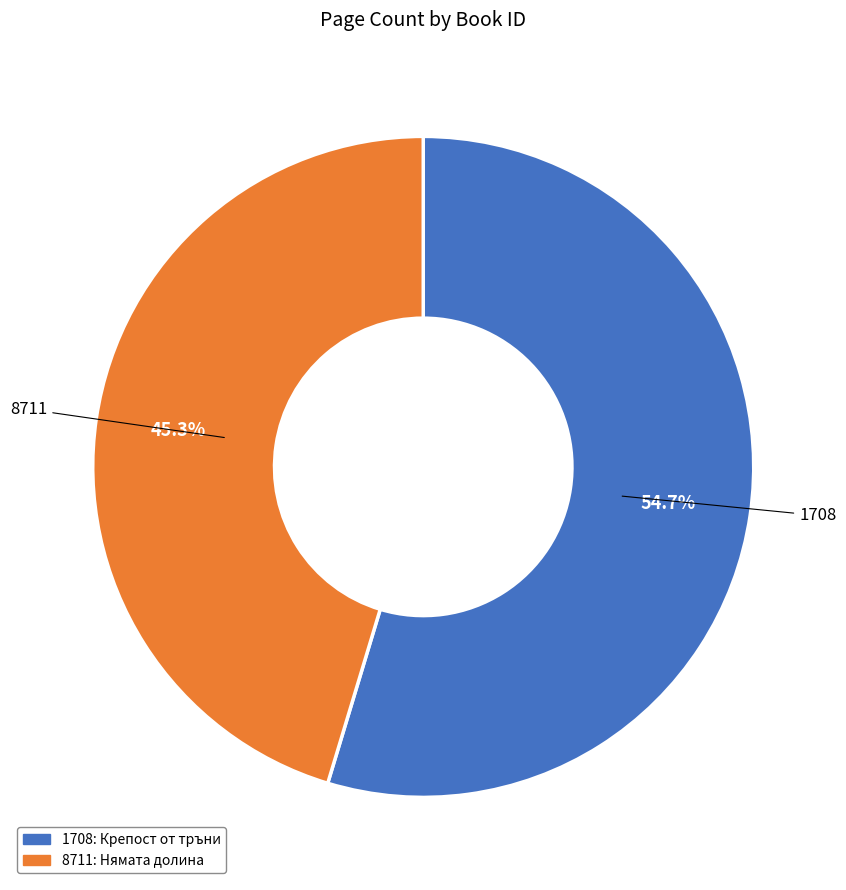

To the nearest percent, what is the difference between the largest and smallest slice percentages?

9%